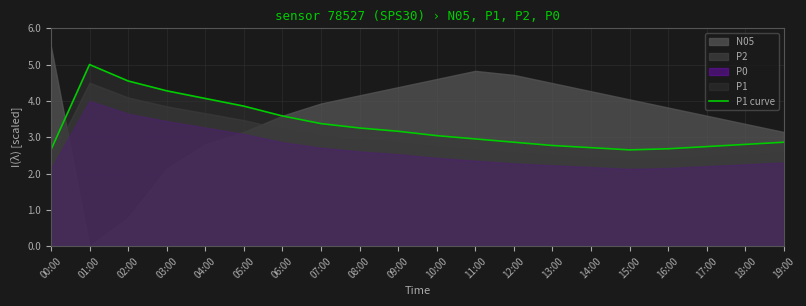

Is it true that the value at 19:00 is 4.4?

False